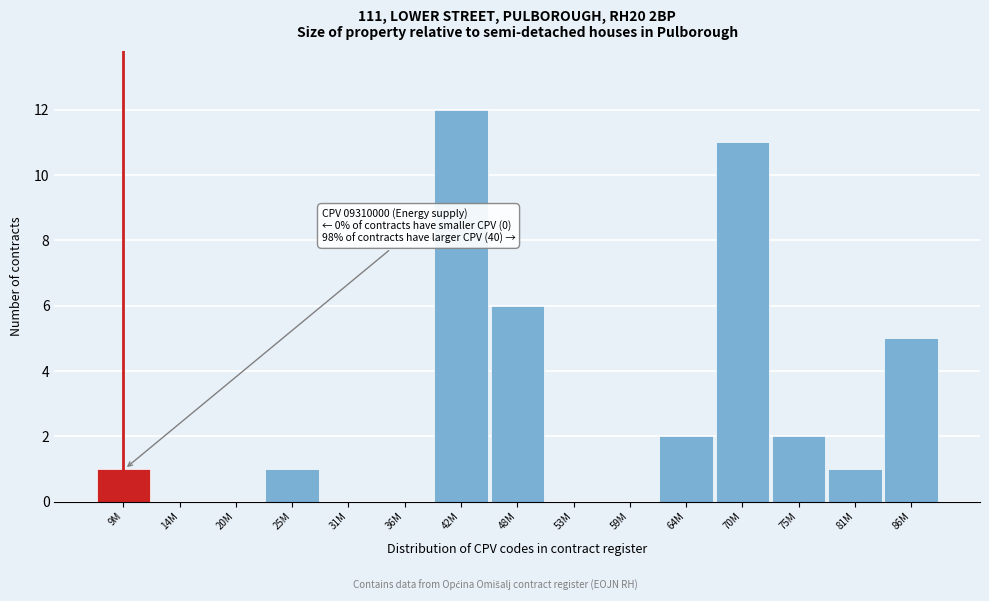

Reading left to right, what are all the values shown in this chart?

9M=1	14M=0	20M=0	25M=1	31M=0	36M=0	42M=12	48M=6	53M=0	59M=0	64M=2	70M=11	75M=2	81M=1	86M=5